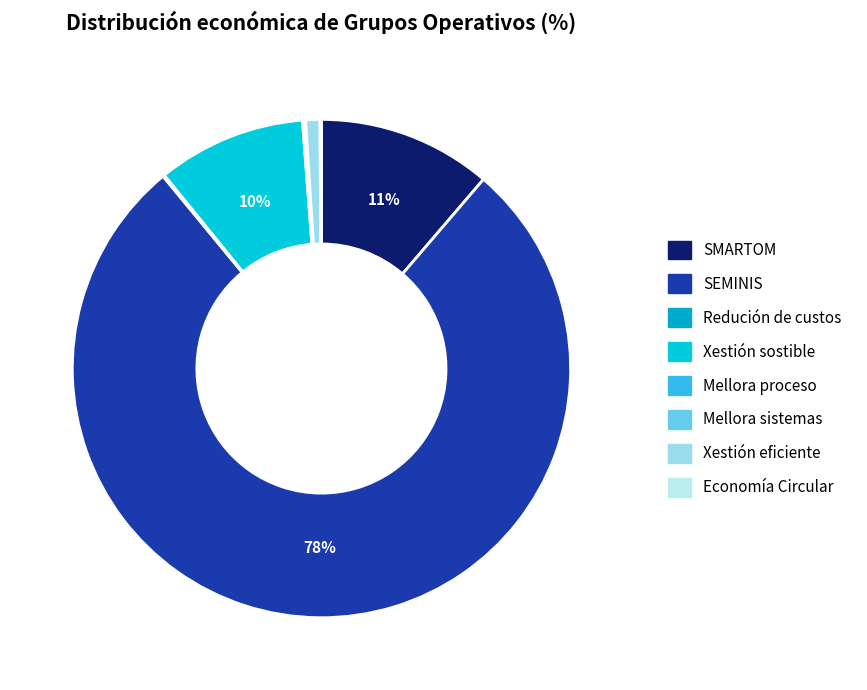

Which category has the biggest portion of the pie?

SEMINIS